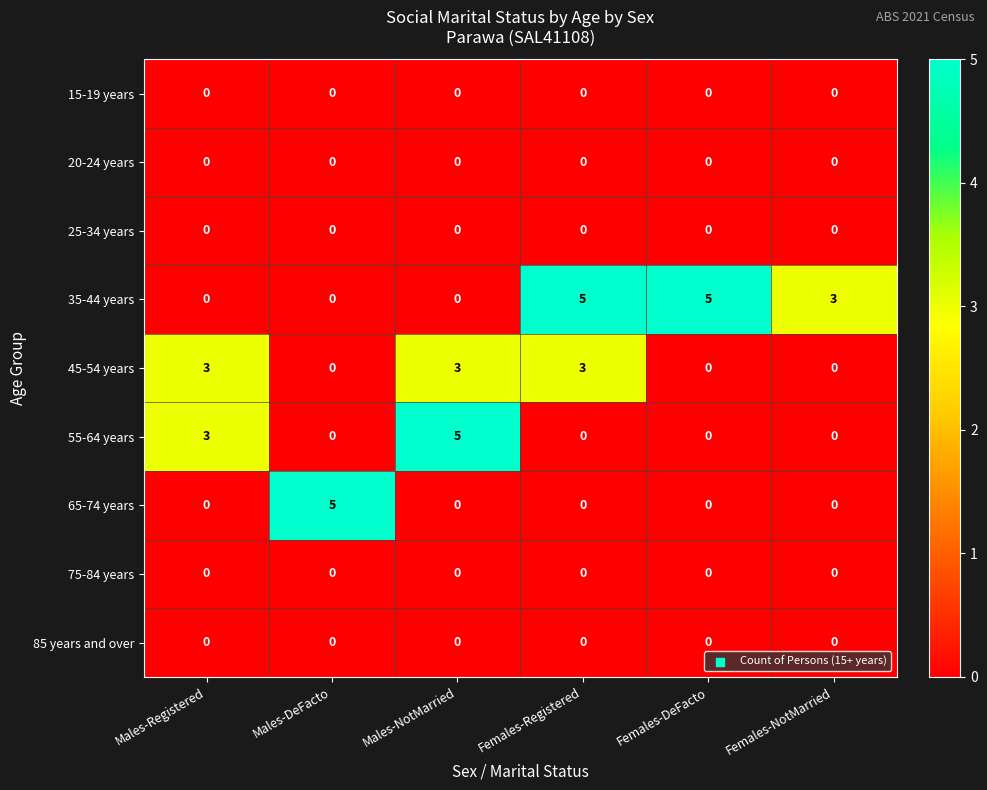

How many series are shown in this chart?

9